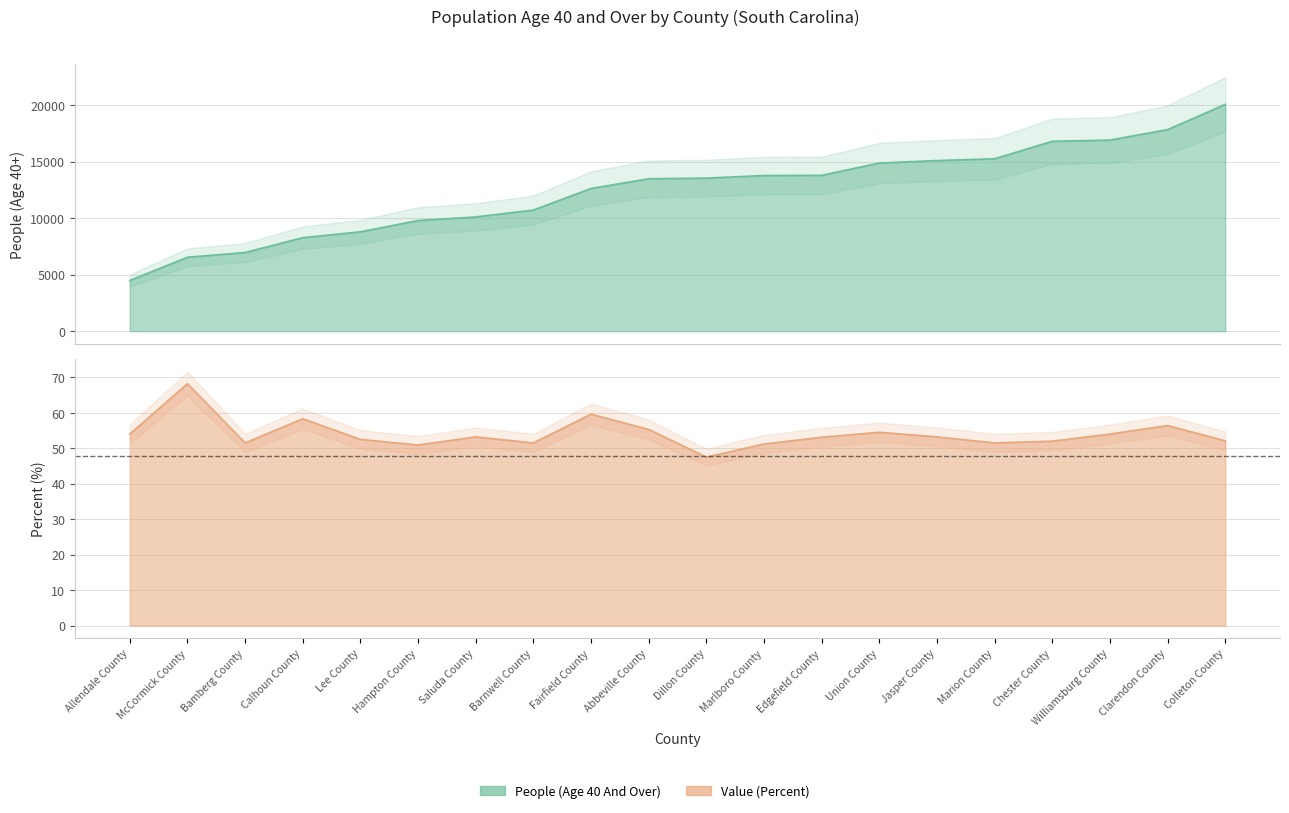

True or false: Value (Percent) and People (Age 40 And Over) intersect in this chart.

False